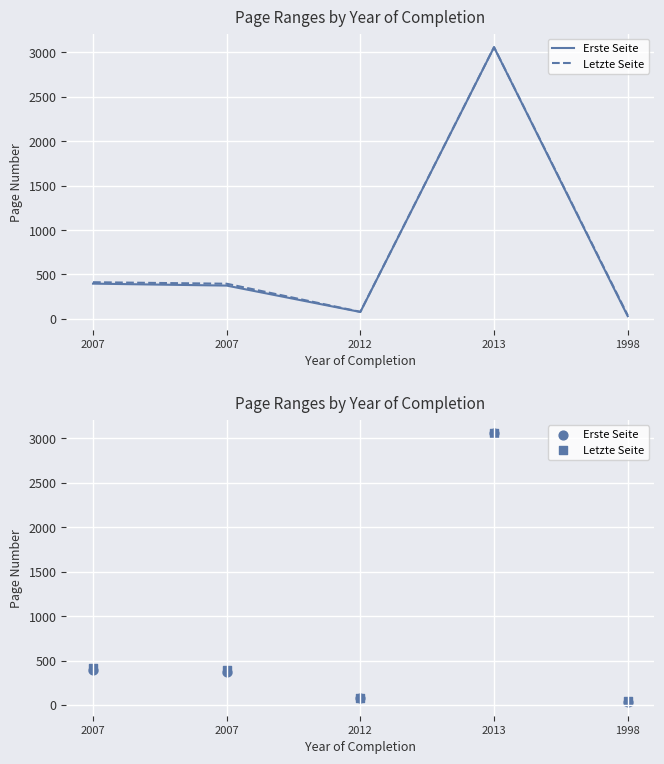

Which series has the largest total across all categories?

Letzte Seite